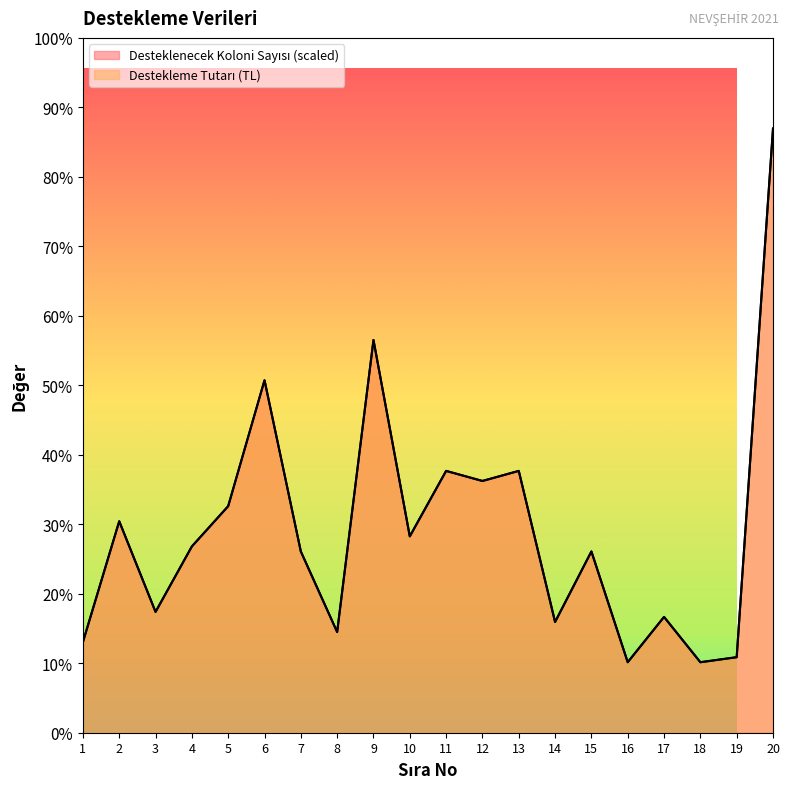

Rank the series at 17 from highest to lowest value.

Desteklenecek Koloni Sayısı, Destekleme Tutarı (TL)